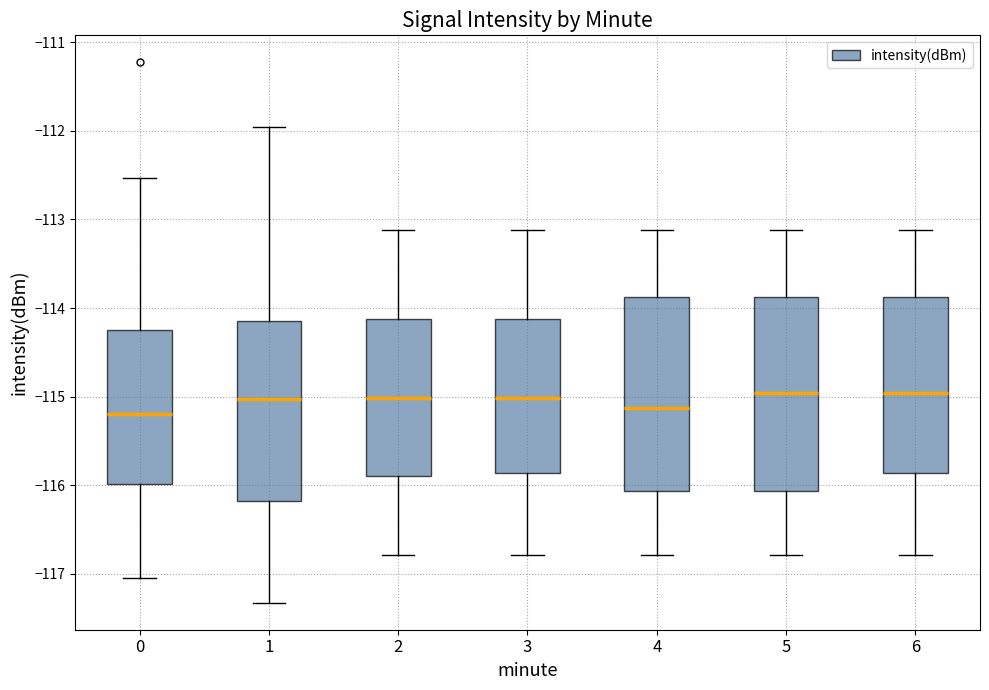

Reading left to right, transcribe this box plot: for each box, give where its median line is, the range the box spans, and where its two whiskers end, as read against the y-axis. The values are not printed on the chart, so give them approximately, as read against the axis.

0: median -115.2, box -116.0 to -114.2, whiskers -117.0 to -112.5
1: median -115.0, box -116.2 to -114.2, whiskers -117.3 to -112.0
2: median -115.0, box -115.9 to -114.1, whiskers -116.8 to -113.1
3: median -115.0, box -115.9 to -114.1, whiskers -116.8 to -113.1
4: median -115.1, box -116.1 to -113.9, whiskers -116.8 to -113.1
5: median -115.0, box -116.1 to -113.9, whiskers -116.8 to -113.1
6: median -115.0, box -115.9 to -113.9, whiskers -116.8 to -113.1